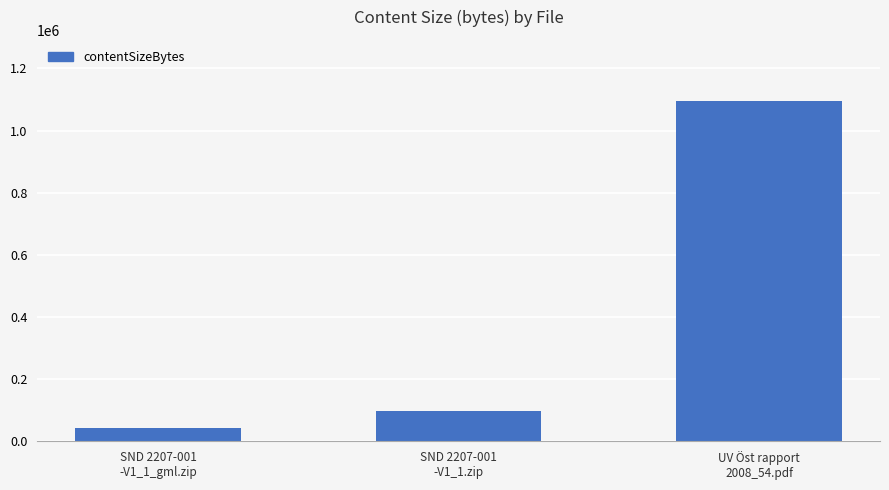

What is the label of the 2nd bar from the right?

SND 2207-001
-V1_1.zip